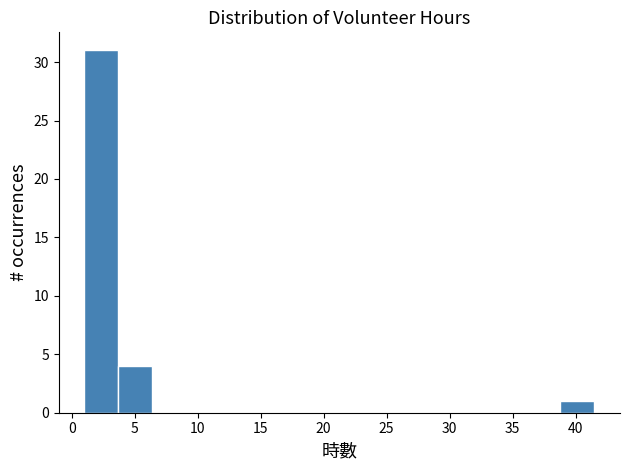

What is the height of the bar covering 38.8 to 41.5 on the x-axis? Neither the bar edges nor the heights are printed on the chart, so give them approximately, as read against the axes.

1